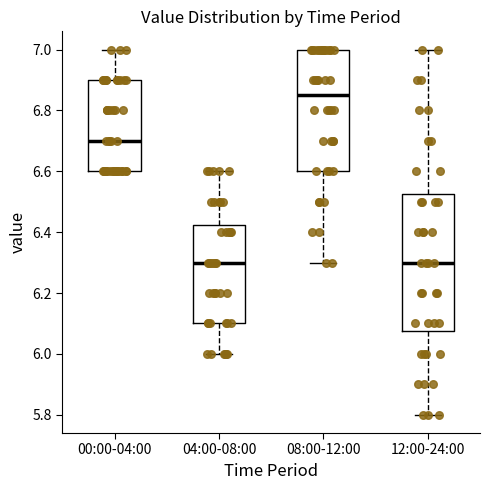

Reading left to right, transcribe this box plot: for each box, give where its median line is, the range the box spans, and where its two whiskers end, as read against the y-axis. The values are not printed on the chart, so give them approximately, as read against the axis.

00:00-04:00: median 6.70, box 6.60 to 6.90, whiskers 6.60 to 7.00
04:00-08:00: median 6.30, box 6.10 to 6.42, whiskers 6.00 to 6.60
08:00-12:00: median 6.86, box 6.60 to 7.00, whiskers 6.30 to 7.00
12:00-24:00: median 6.30, box 6.08 to 6.52, whiskers 5.80 to 7.00